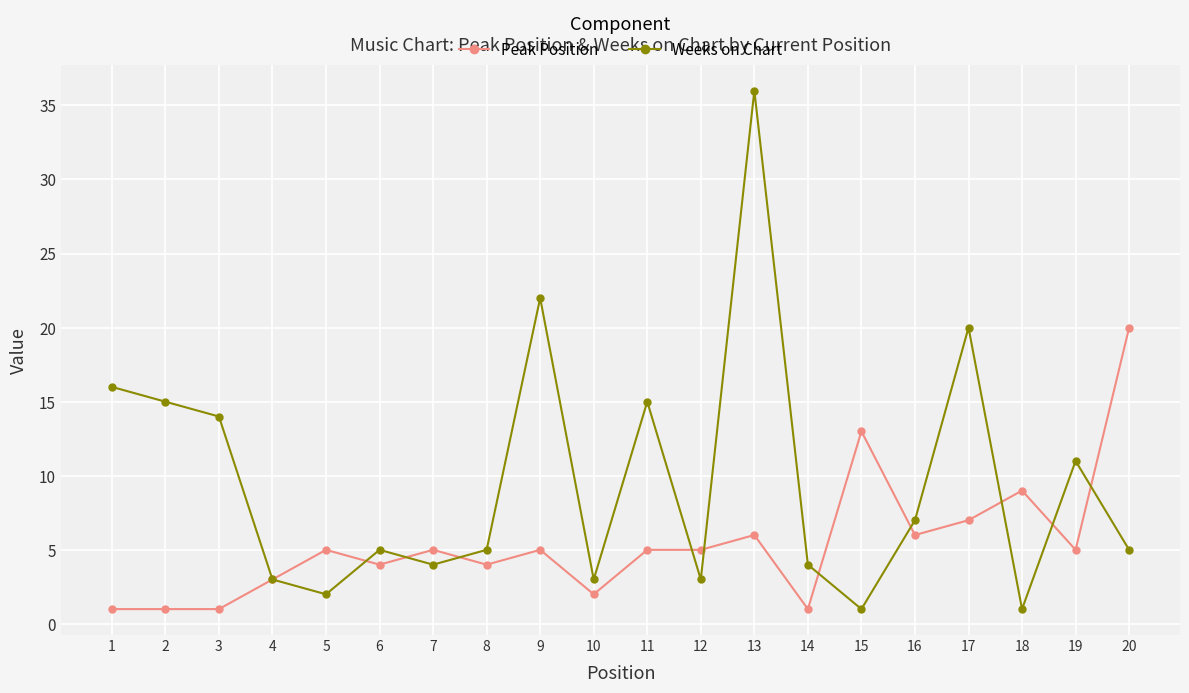

Reading right to left, extract all data points from this chart.

Peak Position: 20=20	19=5	18=9	17=7	16=6	15=13	14=1	13=6	12=5	11=5	10=2	9=5	8=4	7=5	6=4	5=5	4=3	3=1	2=1	1=1
Weeks on Chart: 20=5	19=11	18=1	17=20	16=7	15=1	14=4	13=36	12=3	11=15	10=3	9=22	8=5	7=4	6=5	5=2	4=3	3=14	2=15	1=16